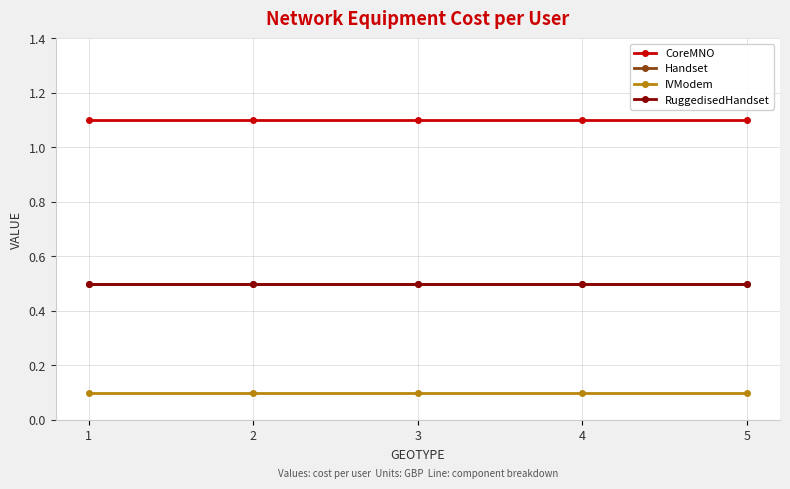

True or false: Handset and CoreMNO intersect in this chart.

False